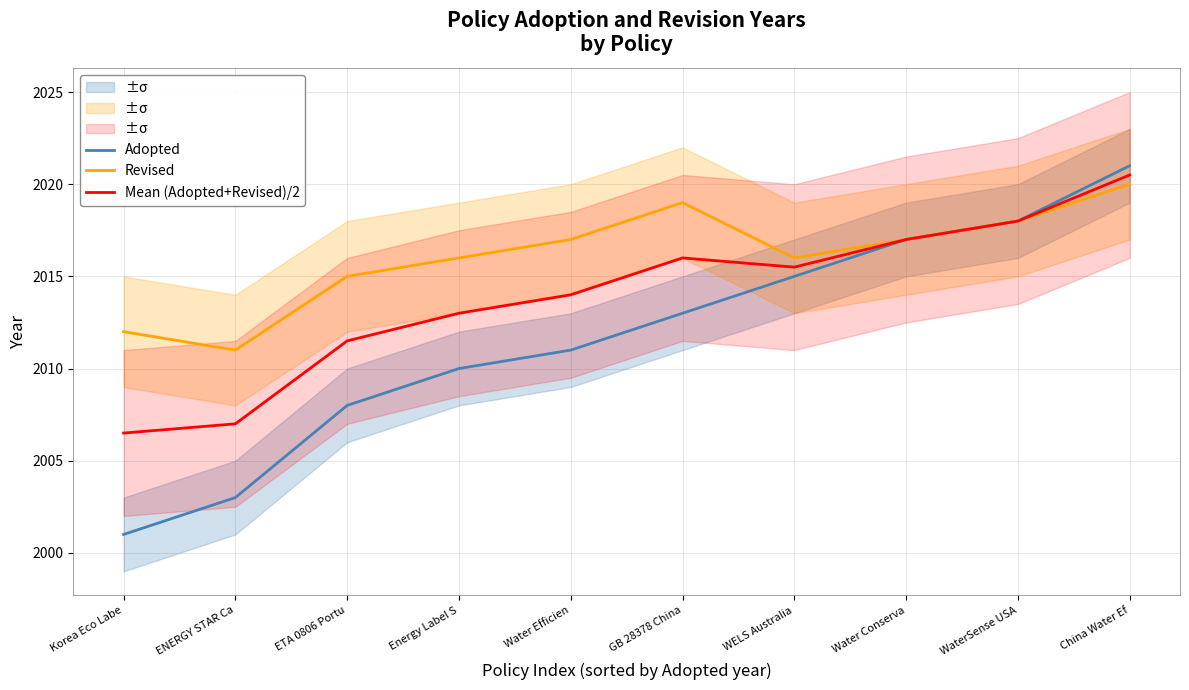

Is it true that Revised equals 3132.3 at Energy Label S?

False